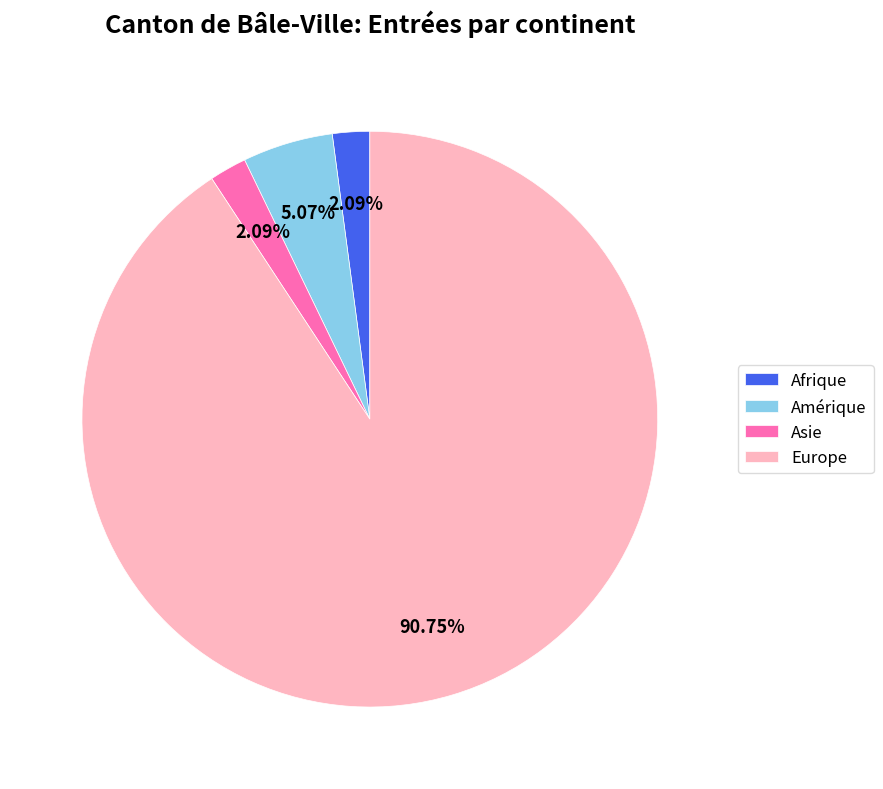

To the nearest percent, what is the combined percentage of Europe and Asie?

93%